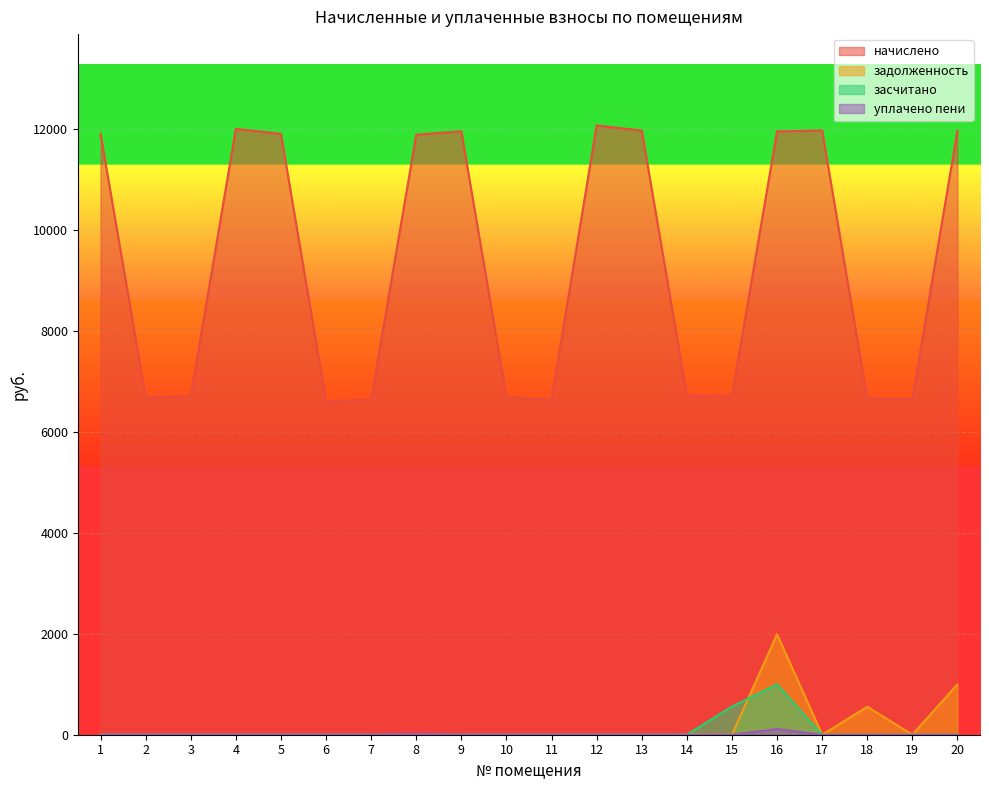

Where is начислено nearest to the value 9339?

8